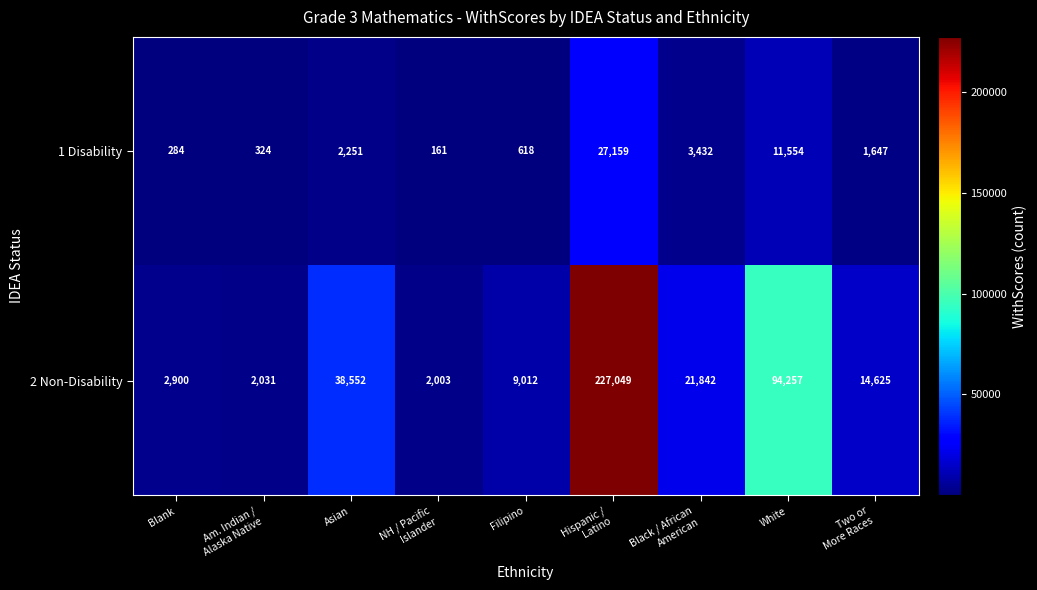

Which series has the widest spread of values?

2 Non-Disability